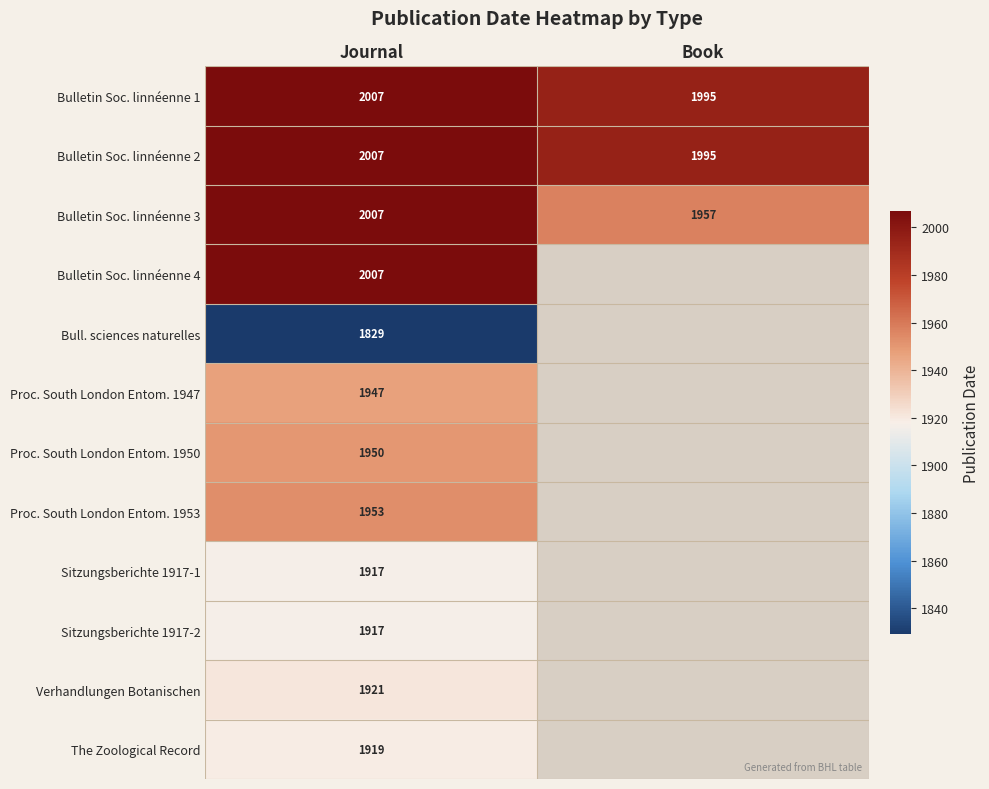

What is the minimum value for Bulletin Soc. linnéenne 1?

1995